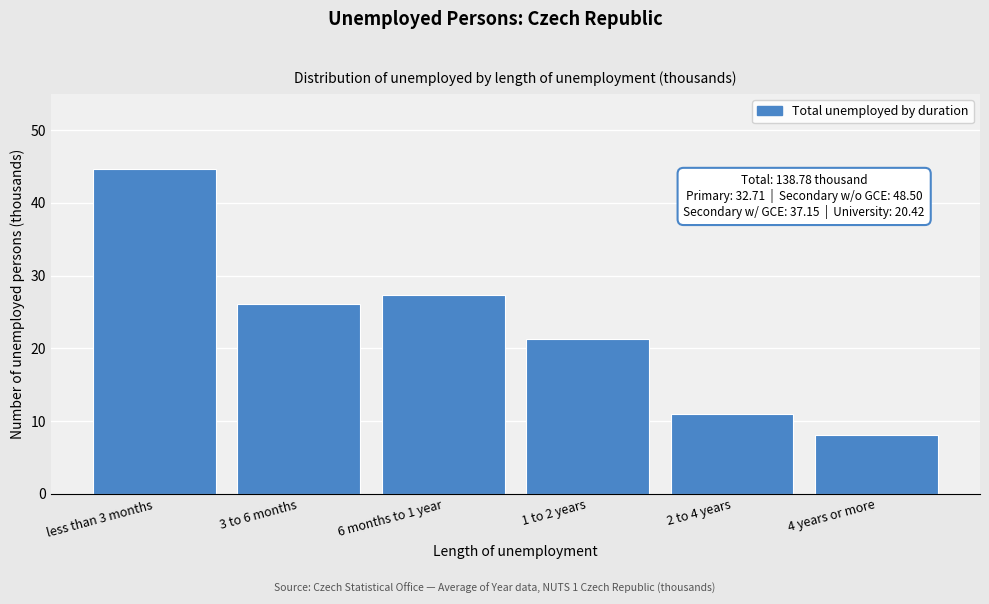

Reading left to right, list all the values displayed in this chart.

44.7	26.1	27.3	21.2	11.0	8.1